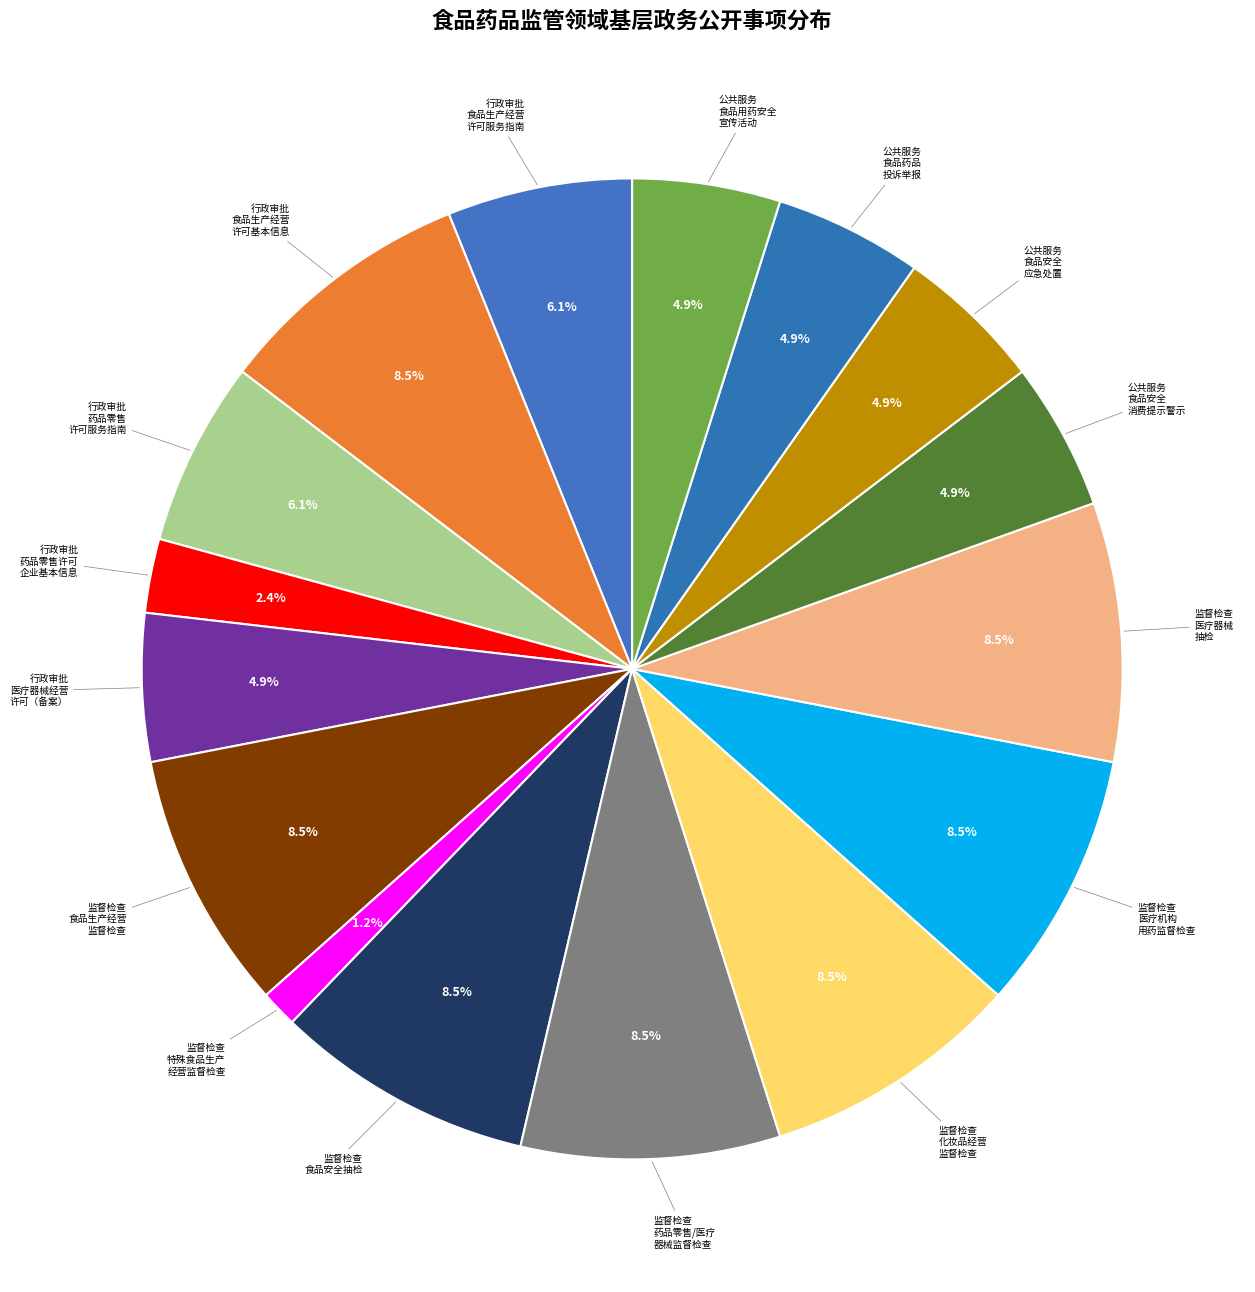

How many slices are in this pie chart?

16